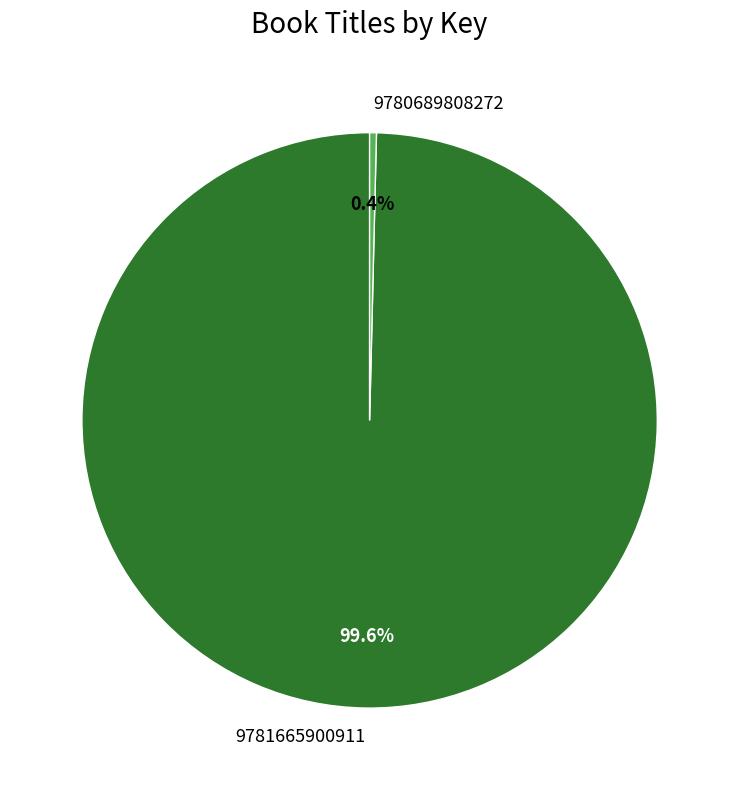

Rank the categories by value from highest to lowest.

9781665900911, 9780689808272